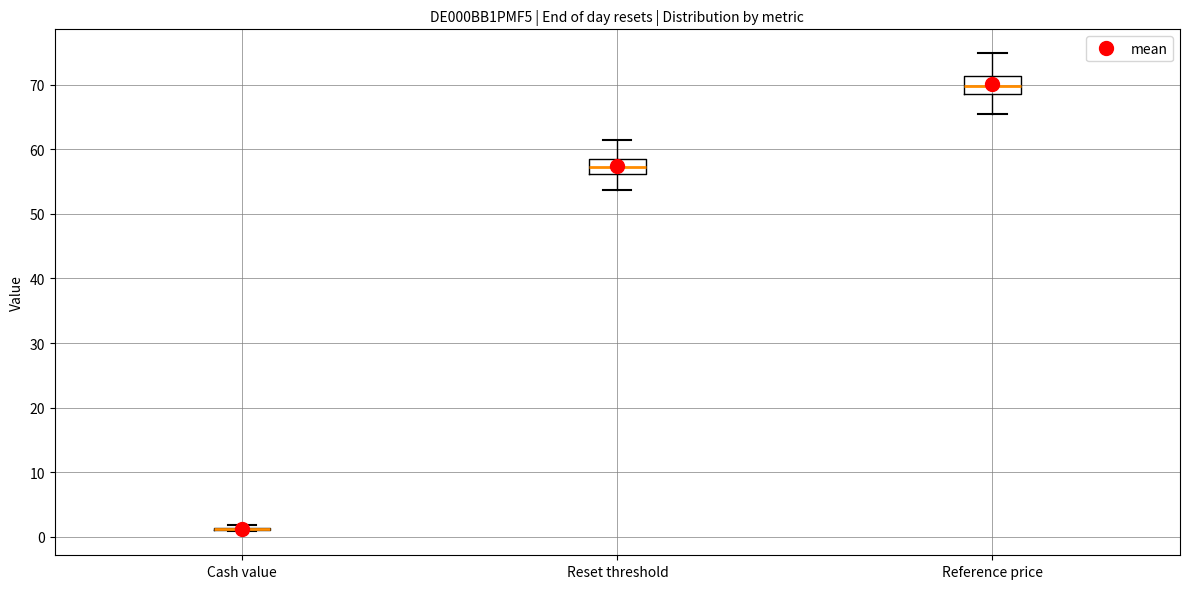

Where is the lower edge of the box for Reference price on the y-axis? The values are not printed on the chart, so give them approximately, as read against the axis.

68